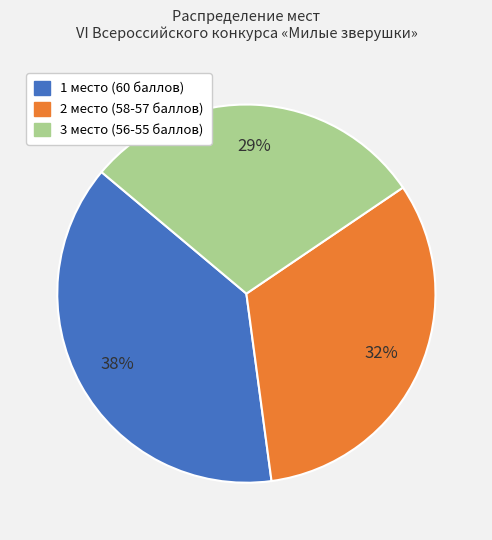

To the nearest percent, what percentage of the pie is 2 место (58-57 баллов)?

32%